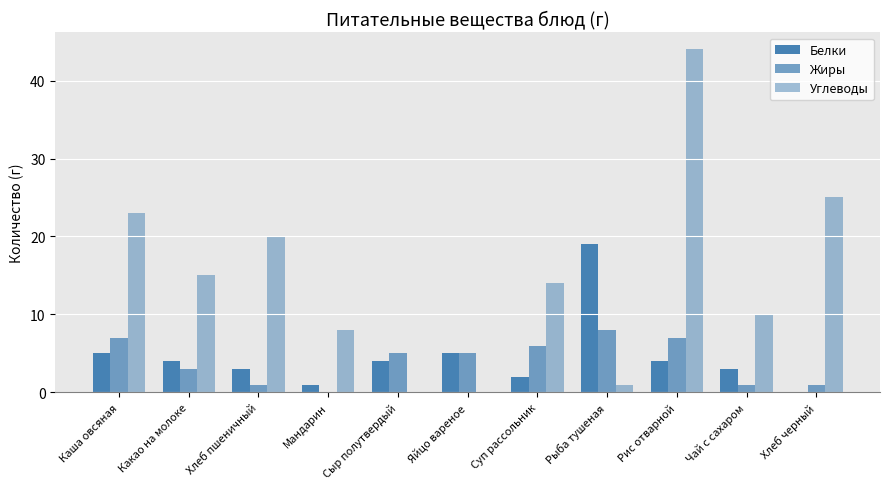

How many data points does each series have?

11